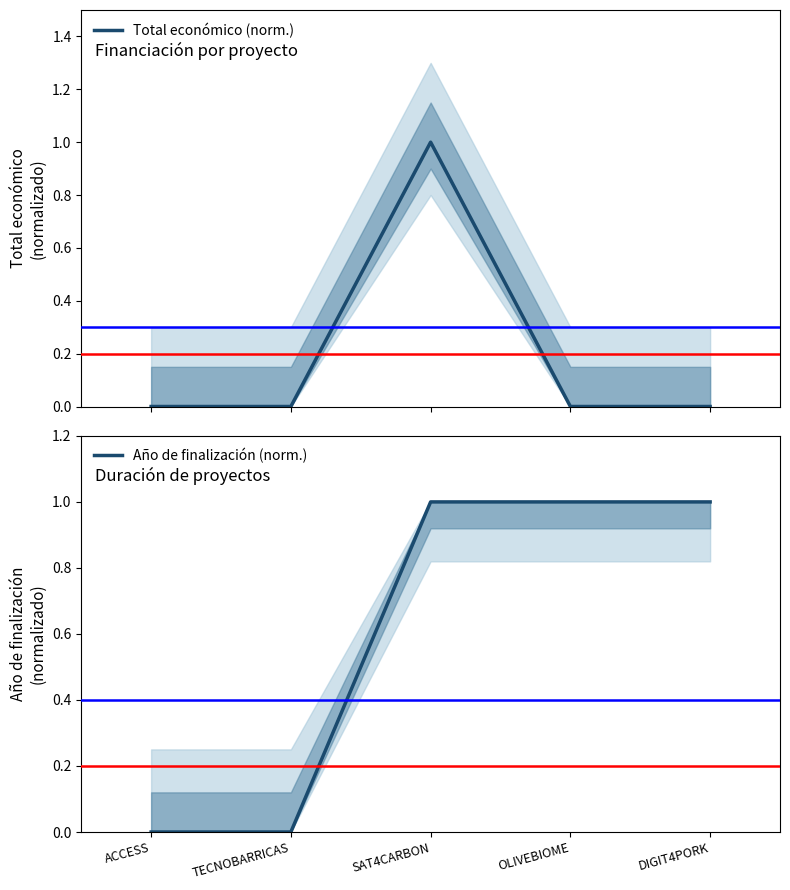

How many times do Total económico (norm.) and Año de finalización (norm.) cross each other?

1